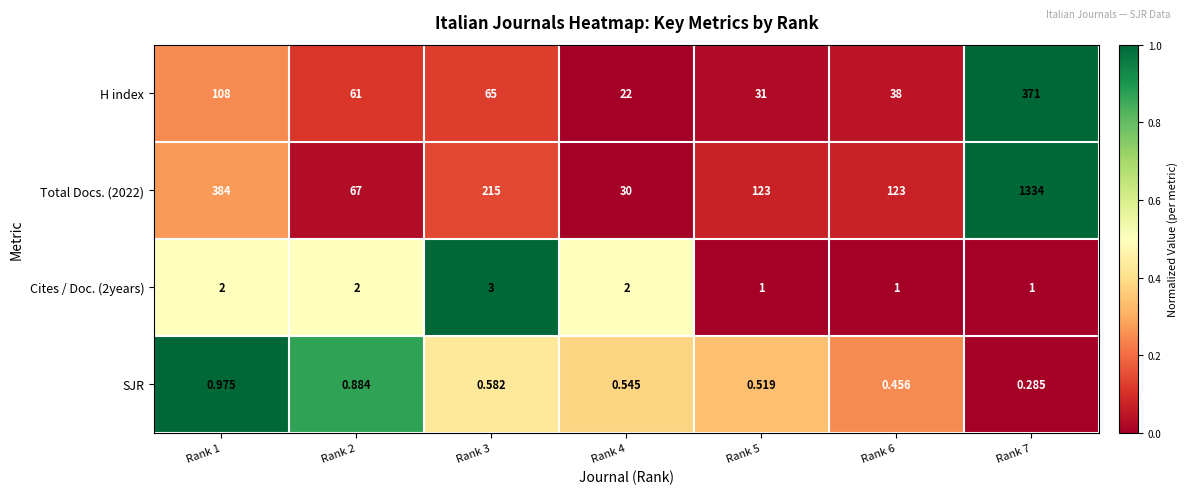

What is the difference between the highest and lowest values at Rank 4?

29.5